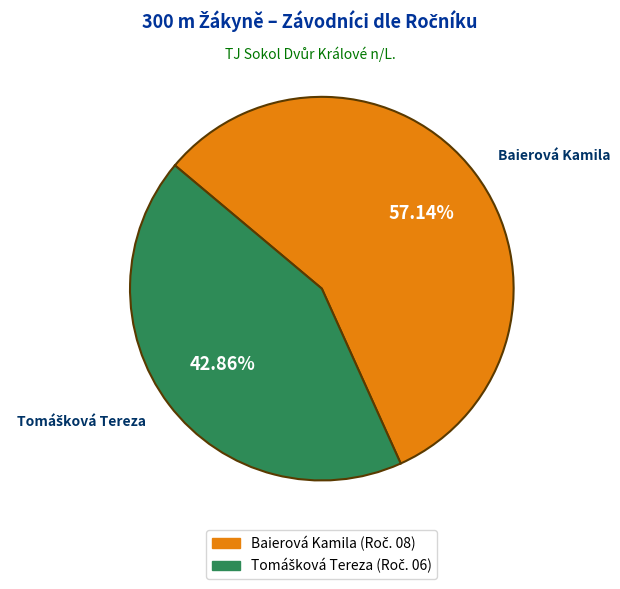

Count the number of slices in the pie.

2